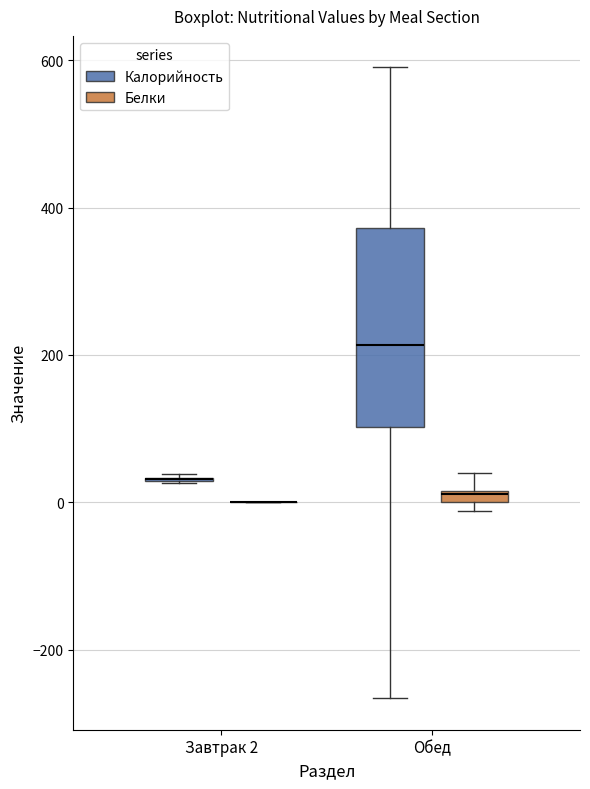

Where does the upper whisker of the box for Обед (Белки) end on the y-axis? The values are not printed on the chart, so give them approximately, as read against the axis.

40